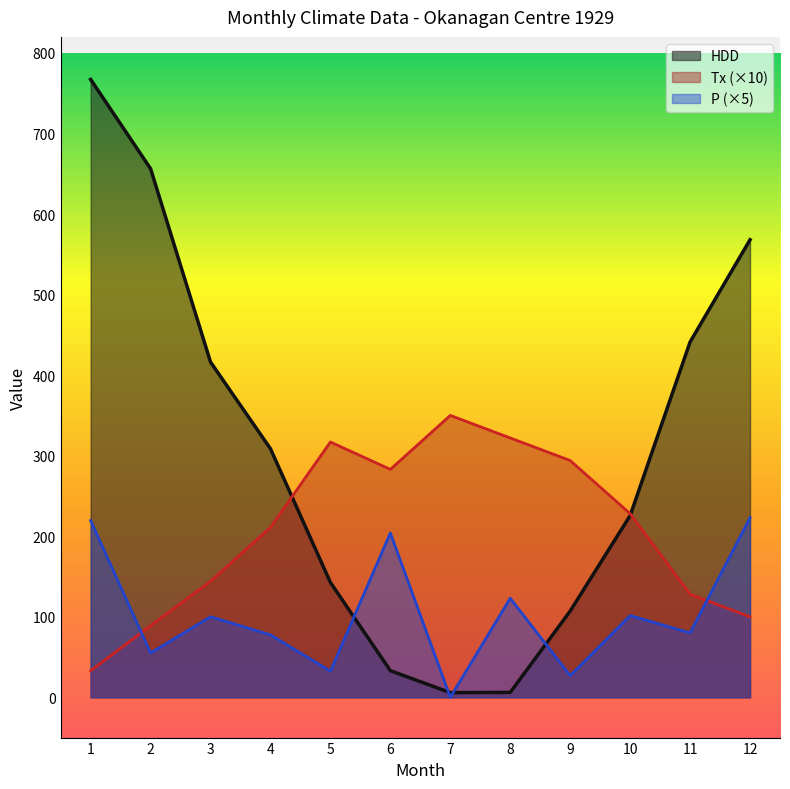

What is the approximate value of P at 9?

27.0